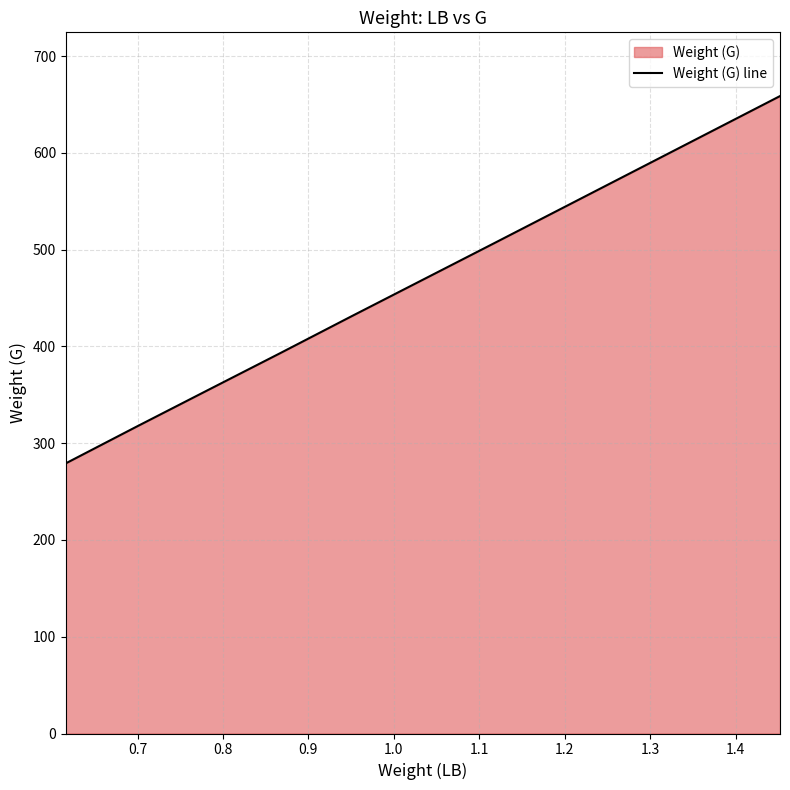

What is the minimum value shown in the chart?

279.2